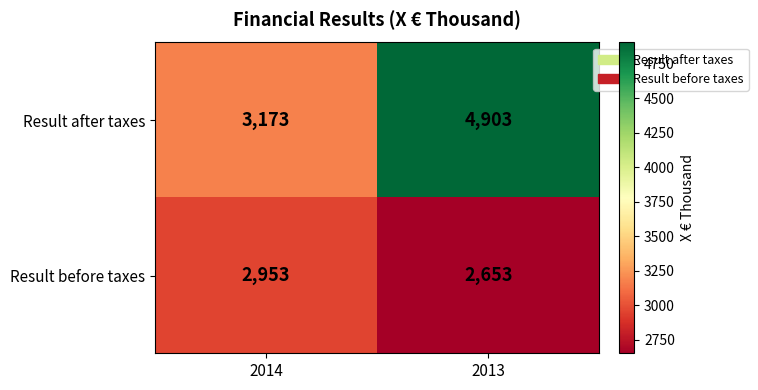

What is the average value of the Result after taxes series?

4038